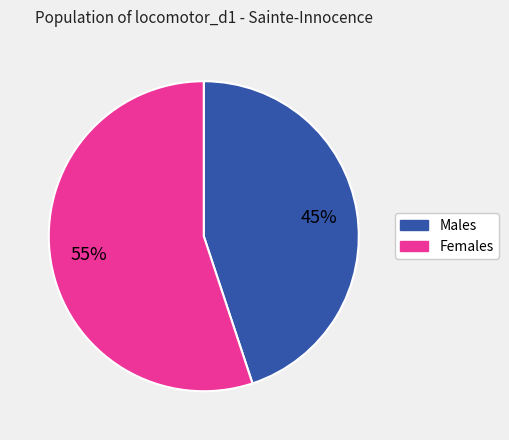

Is there a majority slice in this chart?

Yes